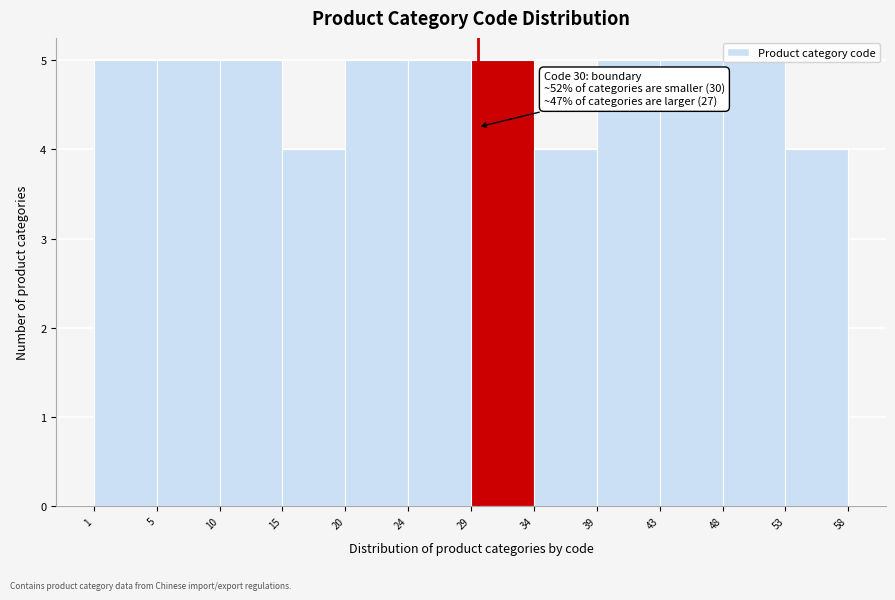

What is the sum of the values at 20 and 29?

10